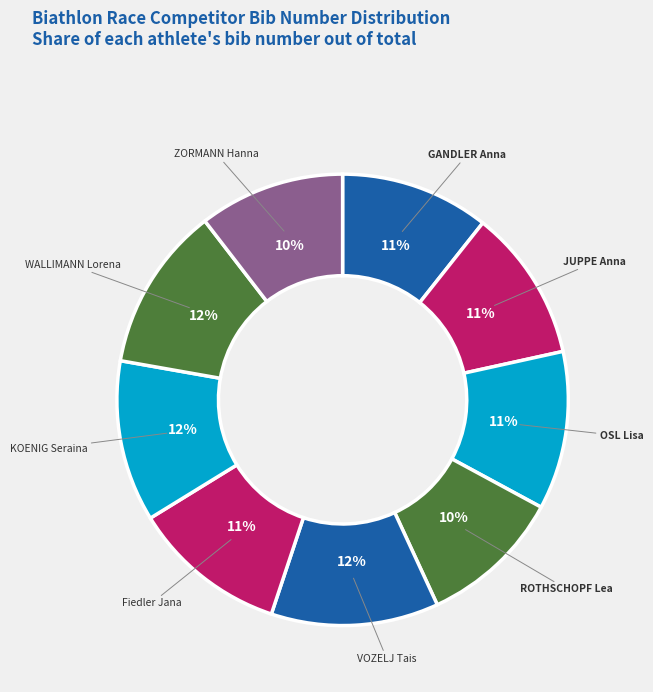

Which has a higher value, OSL Lisa or ROTHSCHOPF Lea?

OSL Lisa